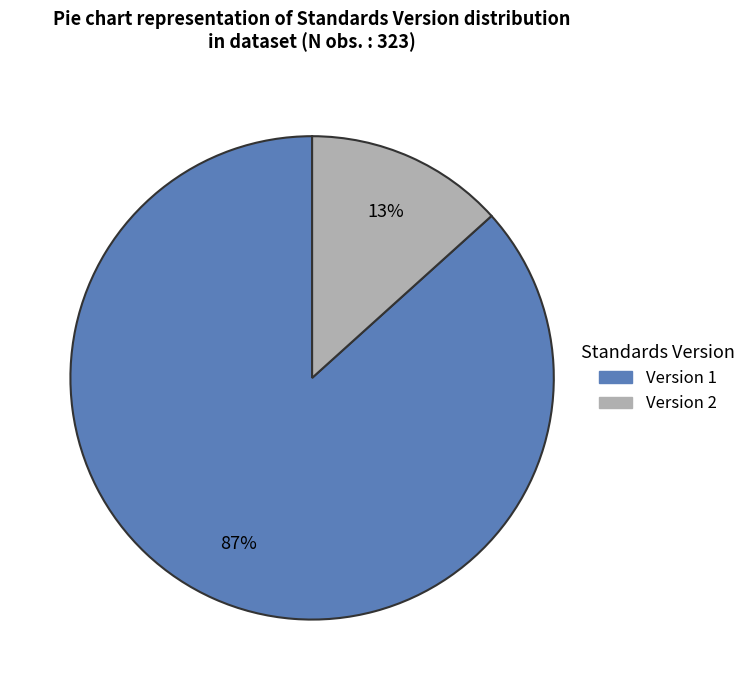

Between Version 2 and Version 1, which is larger?

Version 1